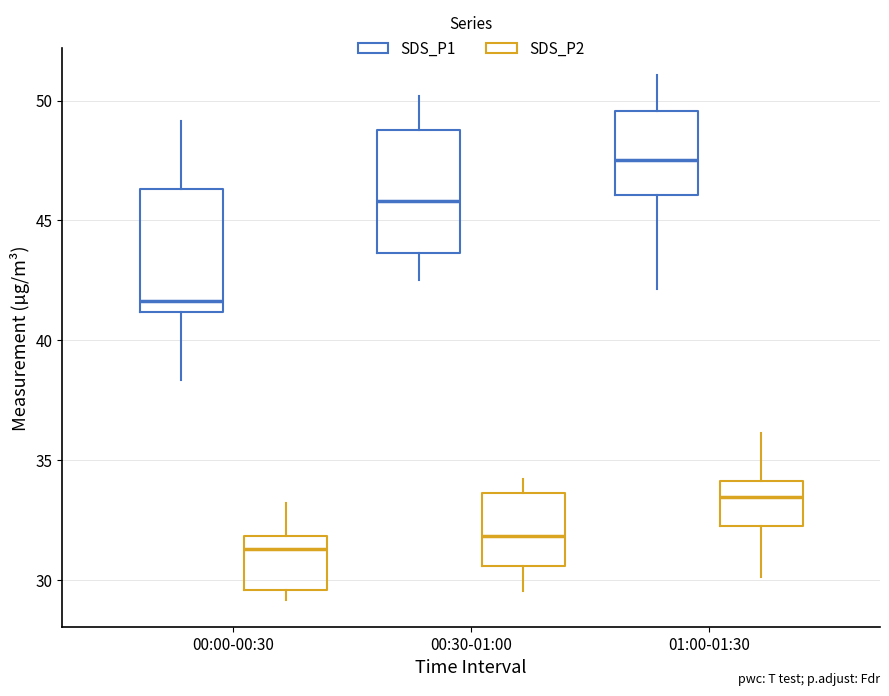

Where does the lower whisker of the box for 00:00-00:30 (SDS_P1) end on the y-axis? The values are not printed on the chart, so give them approximately, as read against the axis.

38.5